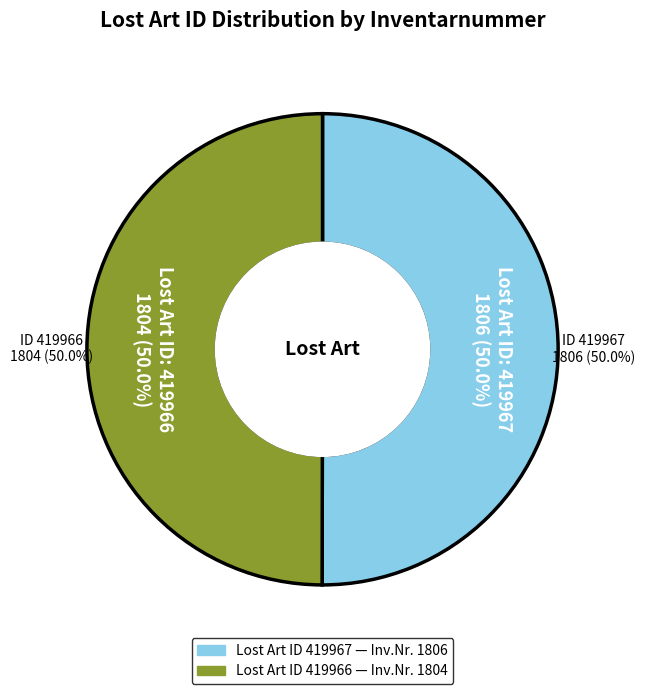

To the nearest percent, what is the combined percentage of 419967 and 419966?

100%